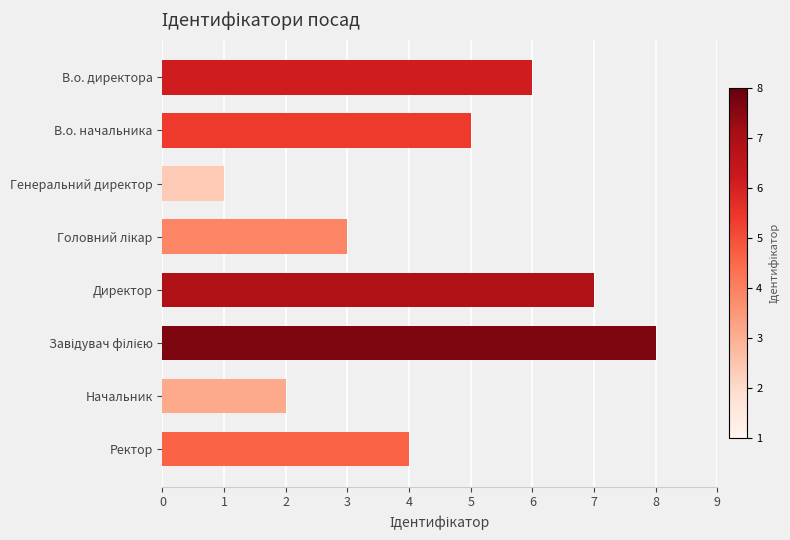

What is the maximum value shown in the chart?

8